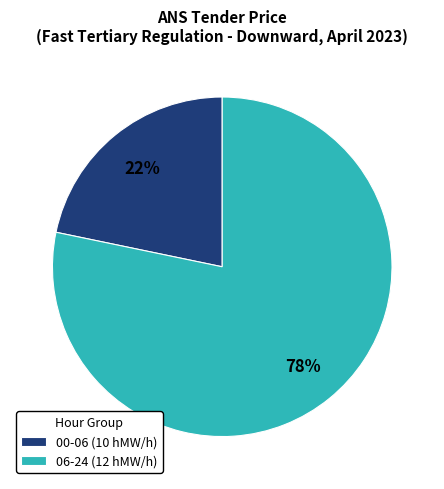

Does any single category account for the majority?

Yes